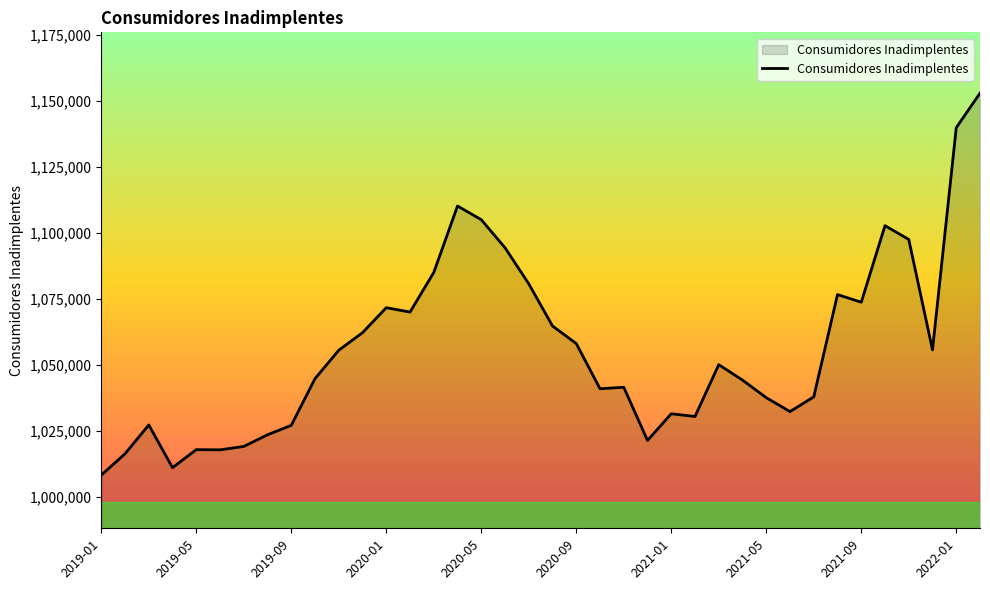

What is the difference between the maximum and minimum values?

144808